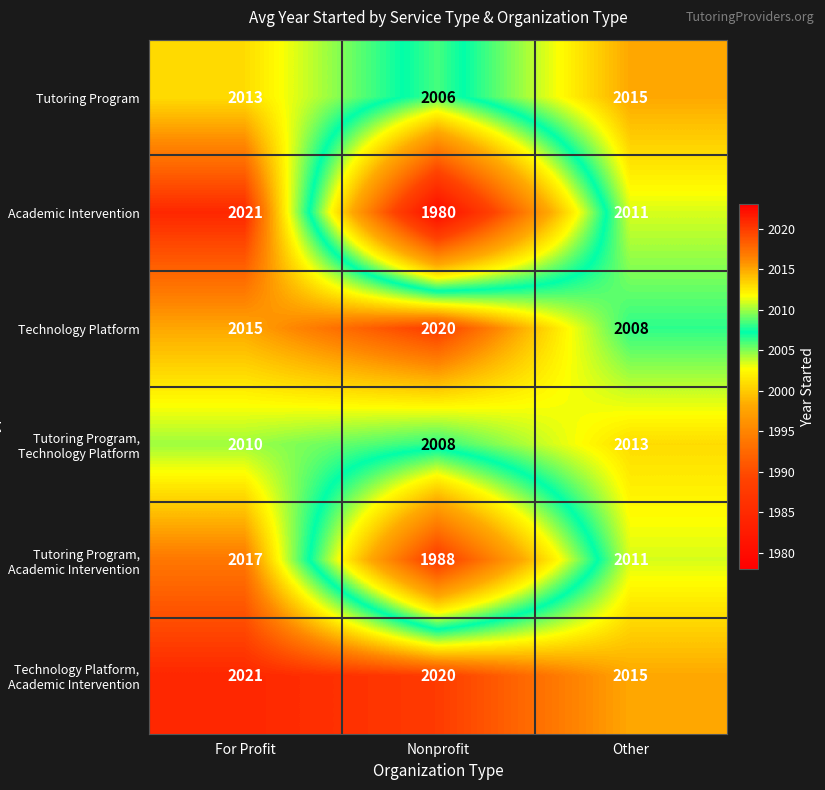

What is the difference between the maximum and second lowest values in the Tutoring Program, Technology Platform series?

3